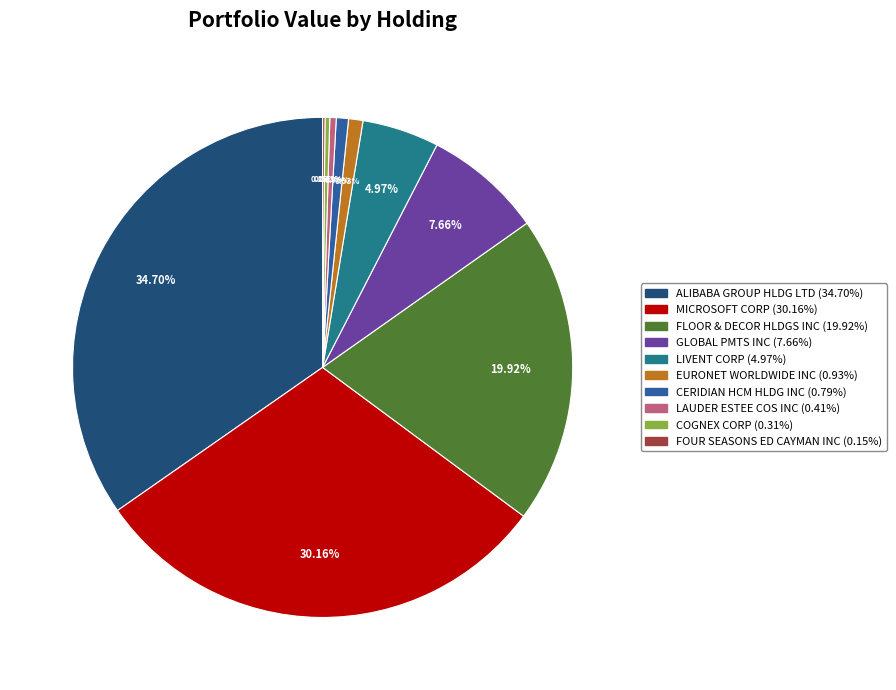

Do GLOBAL PMTS INC (7.66%) and EURONET WORLDWIDE INC (0.93%) together represent more than half of the pie?

No